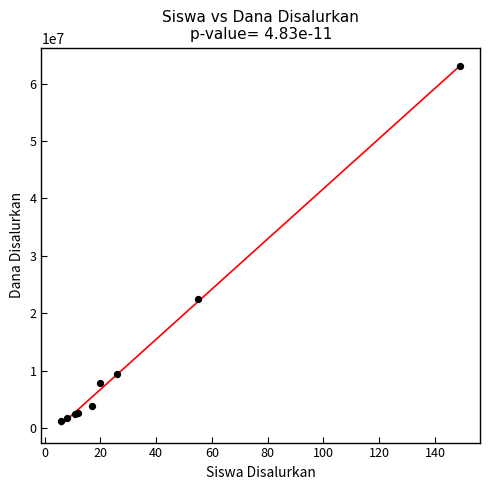

What Y value in the scatter plot is closest to 32175000?

22500000